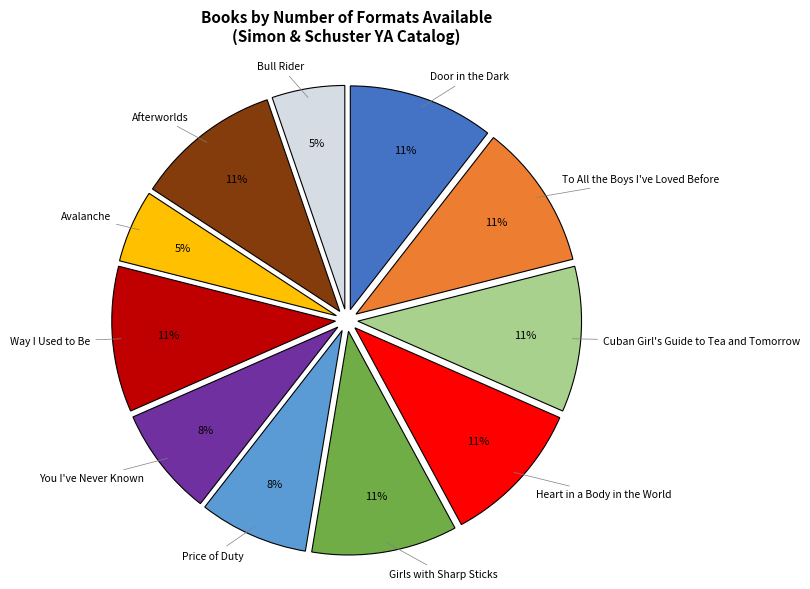

Is there any slice that represents more than half of the pie?

No